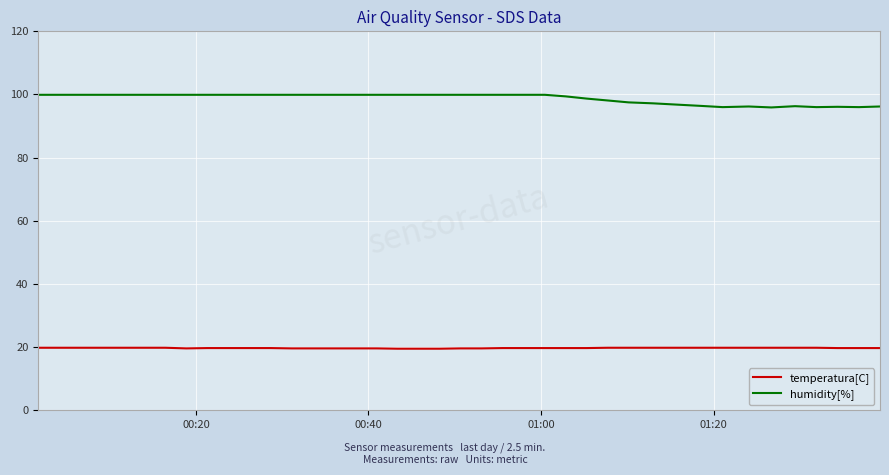

What is the maximum value for temperatura[C]?

19.8